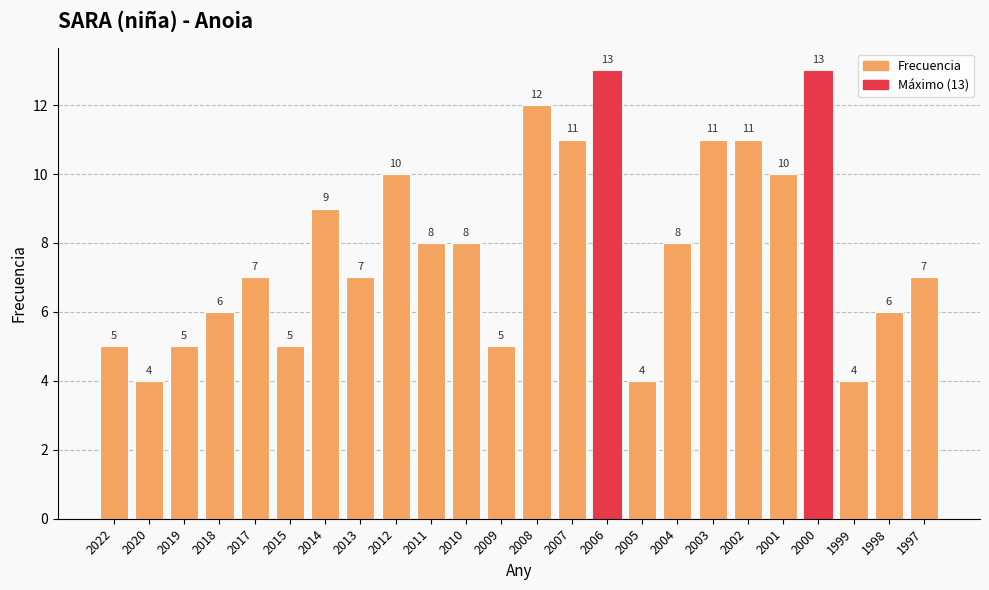

How many distinct data groups are displayed?

1